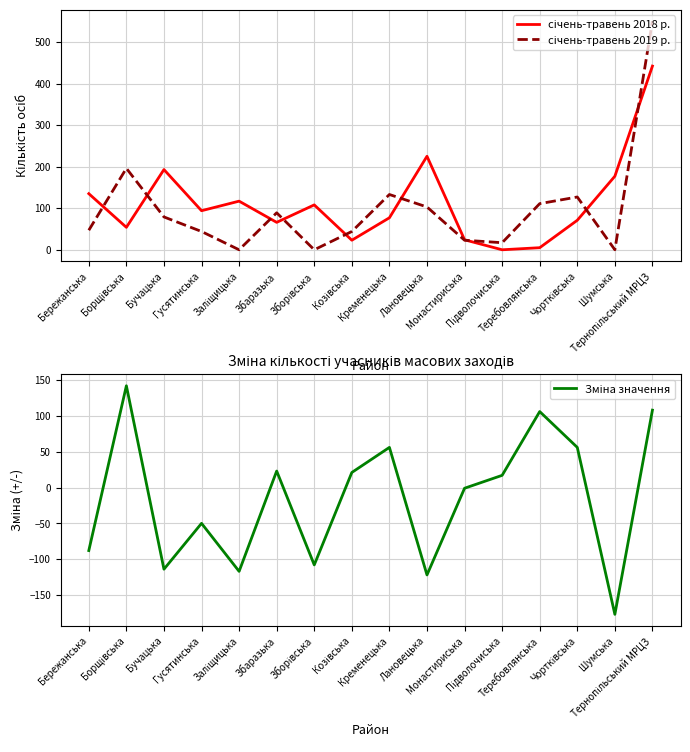

Which series has the largest range (max minus min)?

січень-травень 2019 р.